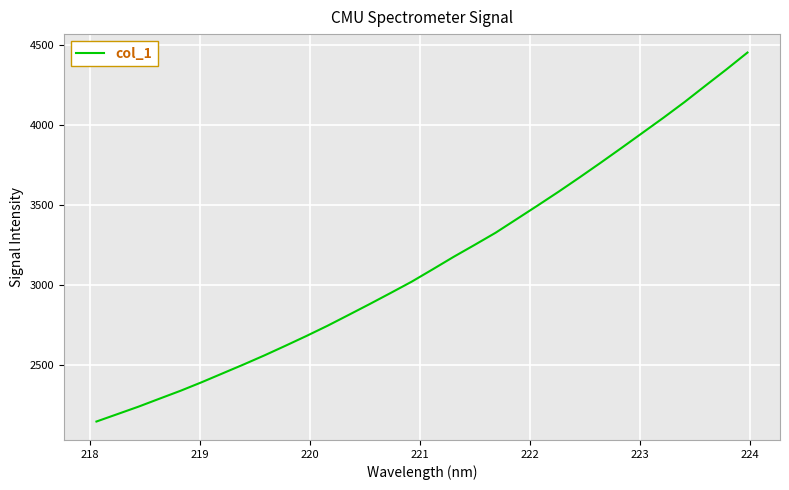

What is the smallest value displayed?

2144.2